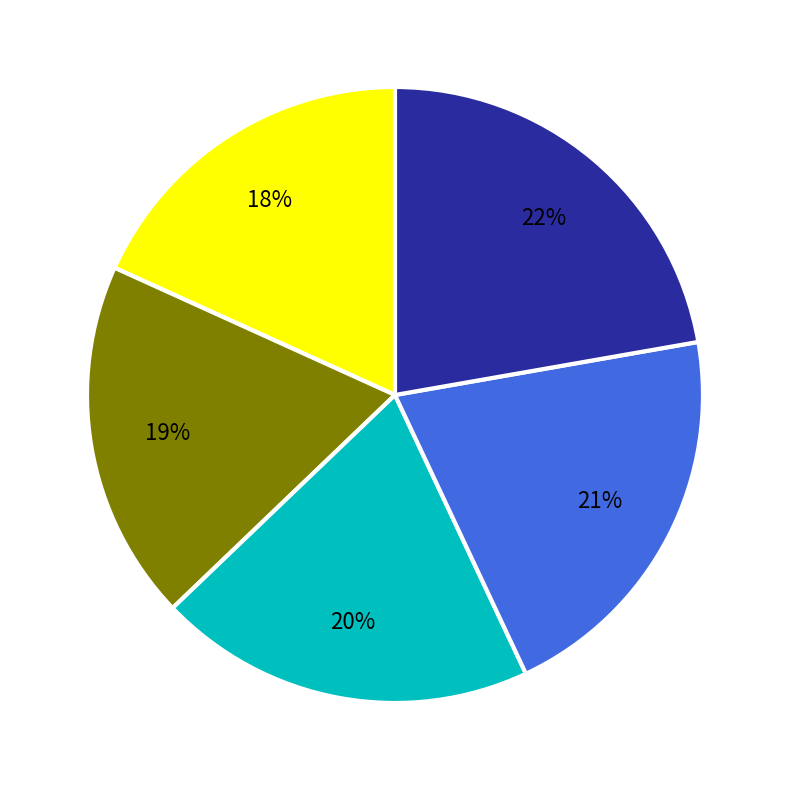

Is there any slice that represents more than half of the pie?

No